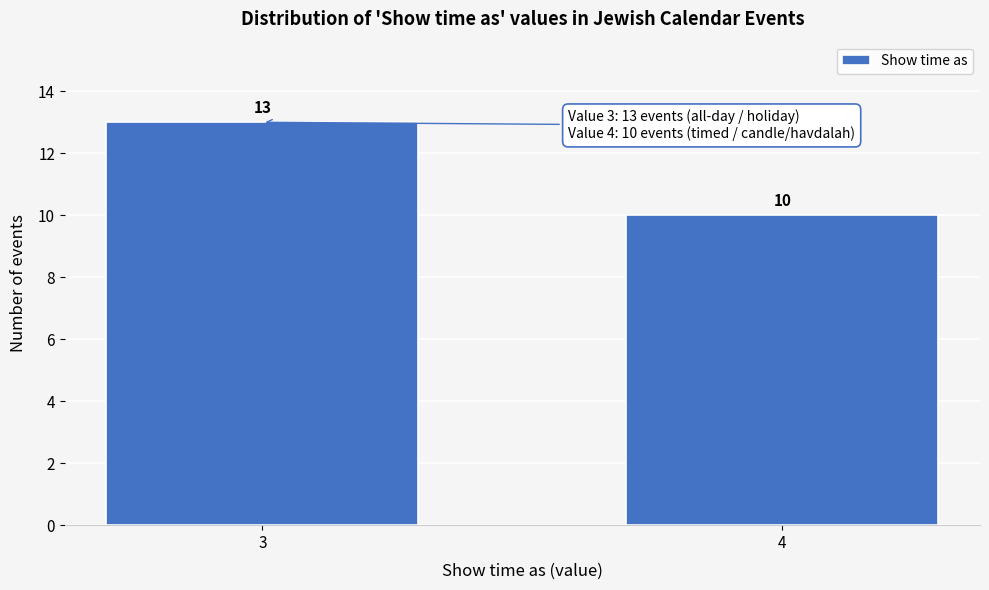

Reading left to right, transcribe all the data shown in this chart.

3=13	4=10